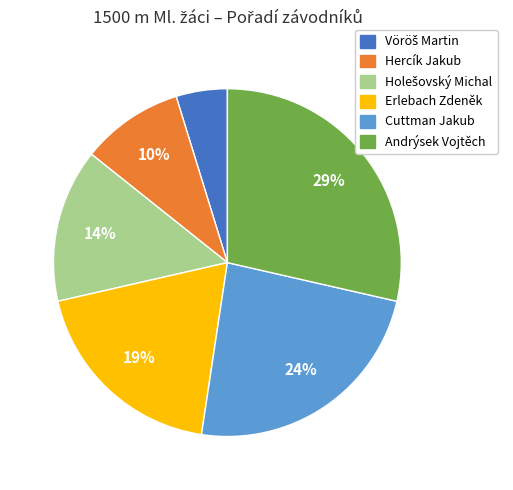

Is there a majority slice in this chart?

No